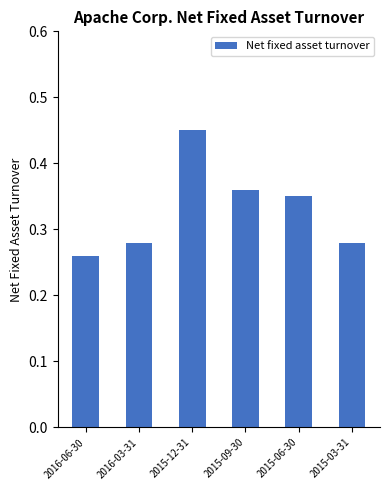

Which has a higher value, 2015-09-30 or 2015-03-31?

2015-09-30